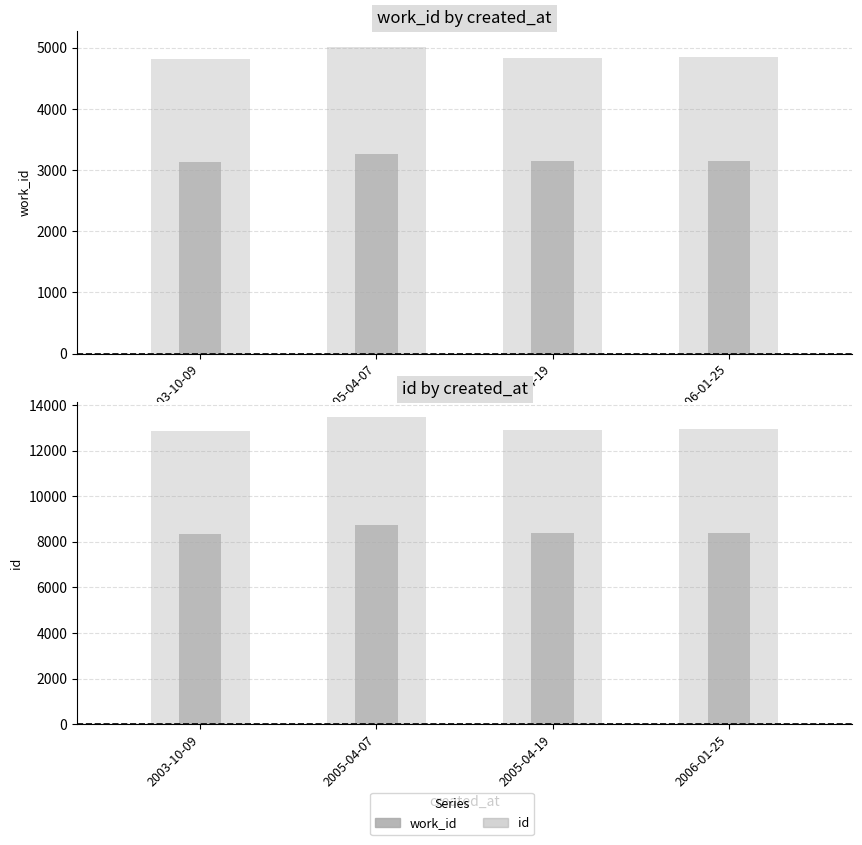

What position from the left is 2005-04-19?

3